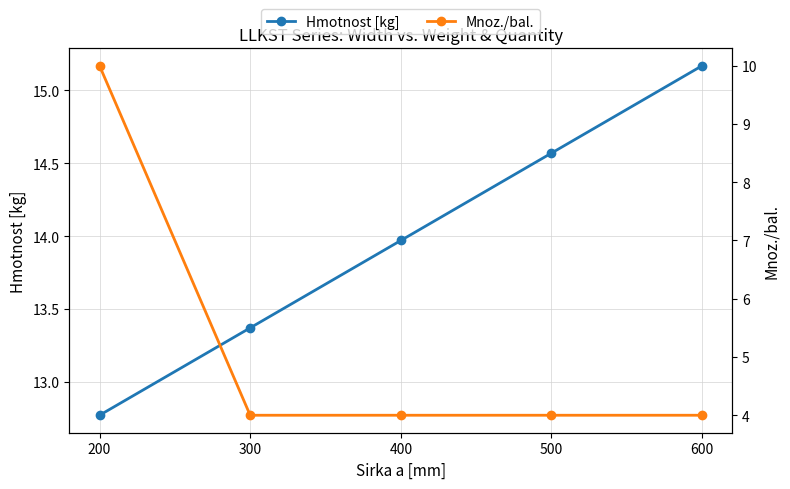

Is it true that Mnoz./bal. equals 6.1 at 500?

False